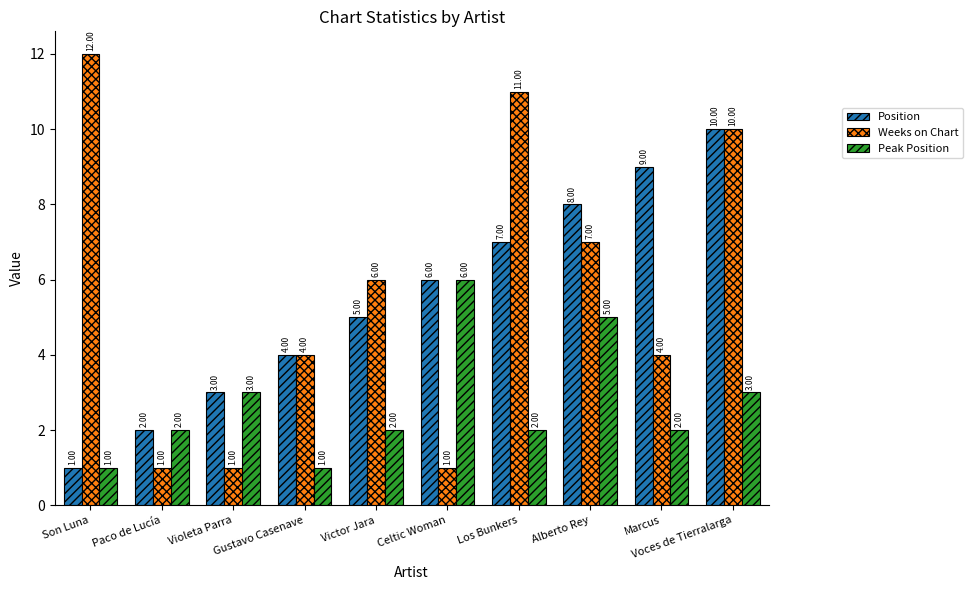

How many bars are there in each group?

3